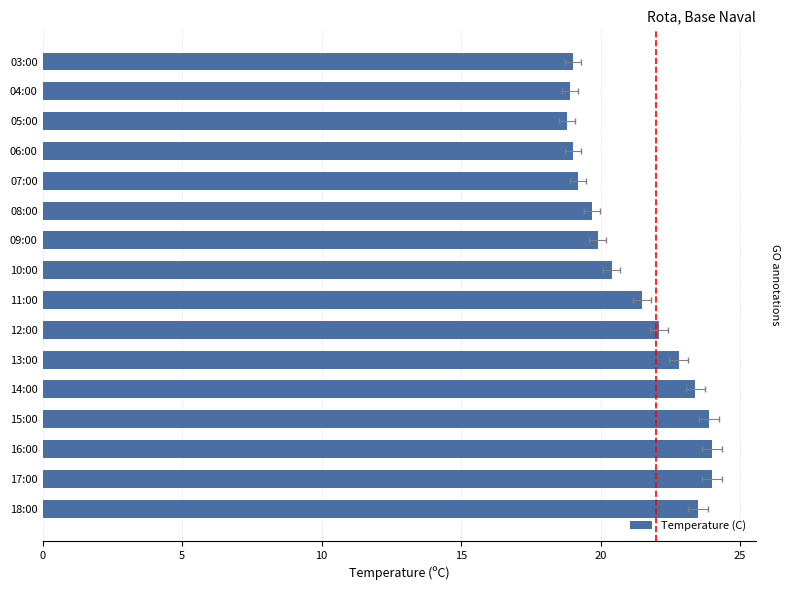

What is the difference between the maximum and second lowest values?

5.1